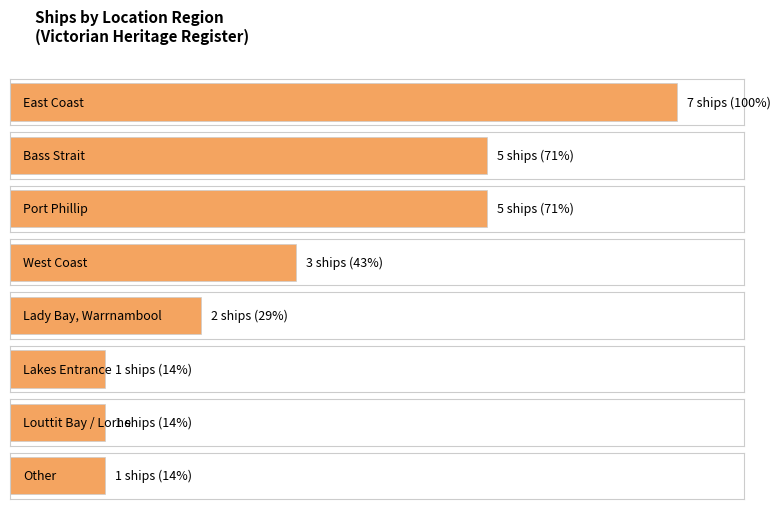

Does the chart contain any negative values?

No